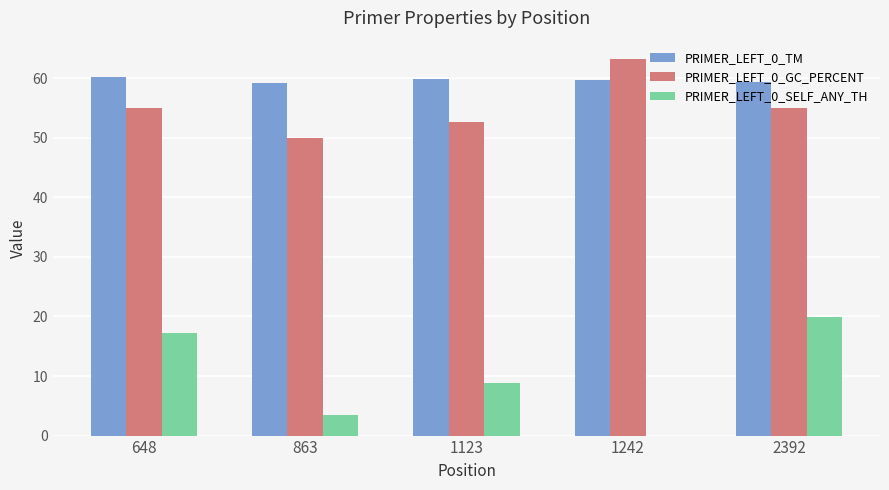

Which series has the widest spread of values?

PRIMER_LEFT_0_SELF_ANY_TH